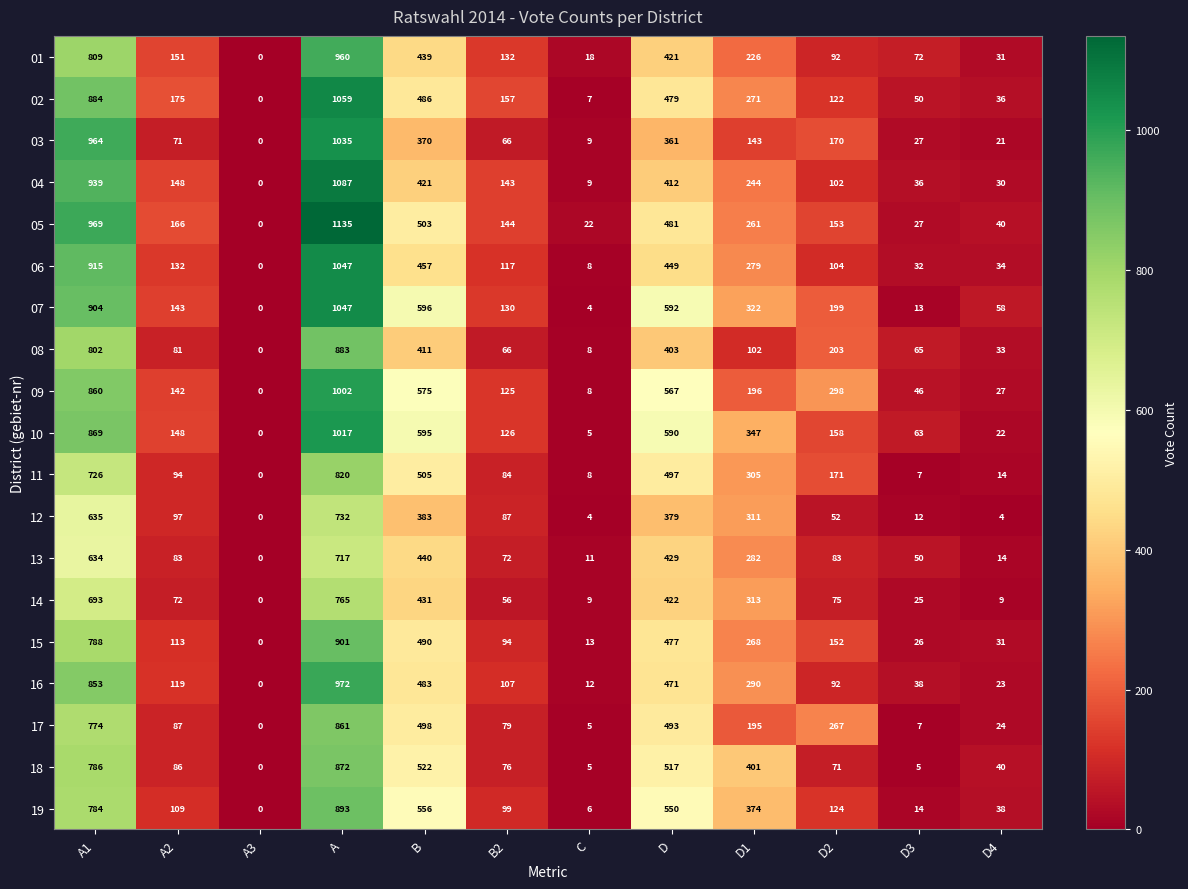

How many categories are shown in the chart?

12